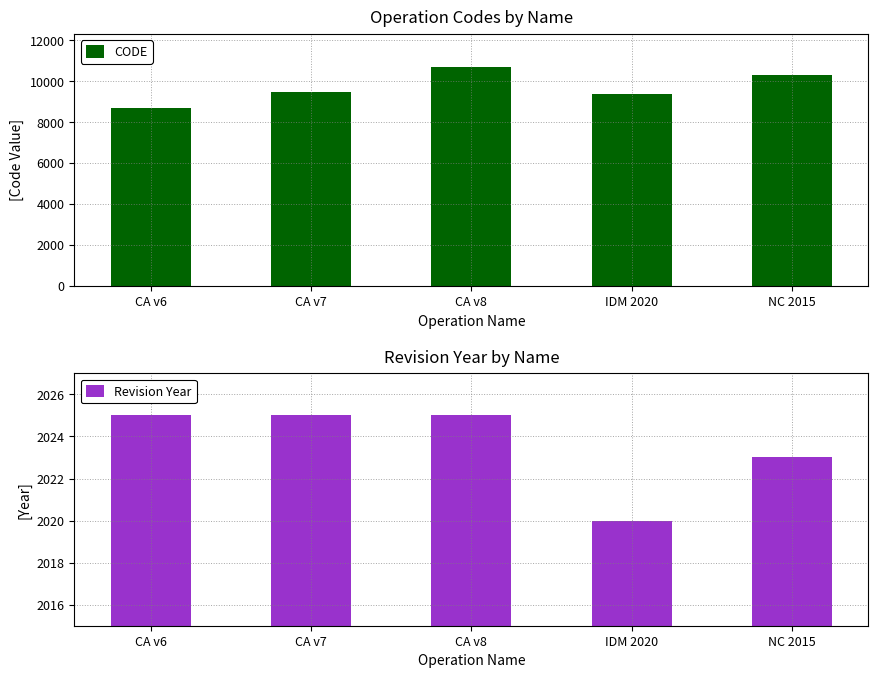

How many data points in CODE are less than 9483?

2